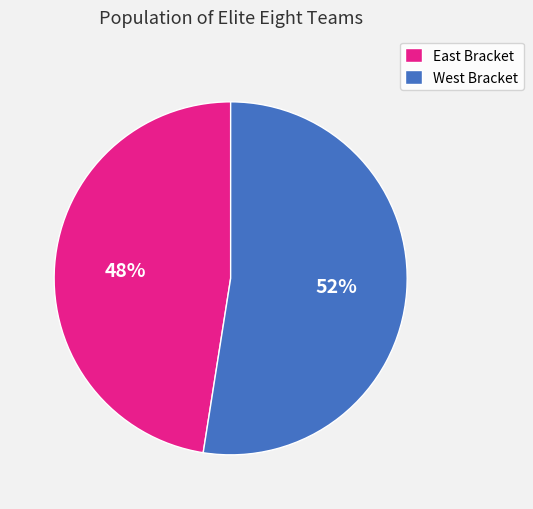

Which category has the smallest portion of the pie?

East Bracket